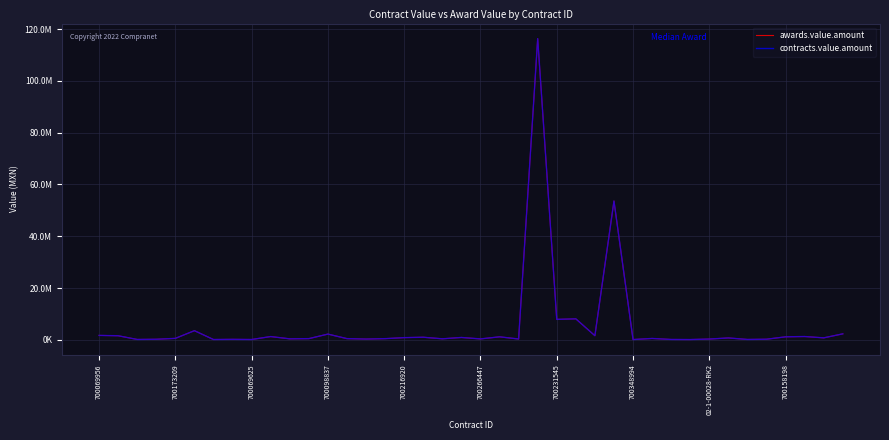

Is this an area chart (filled region under the line)?

No